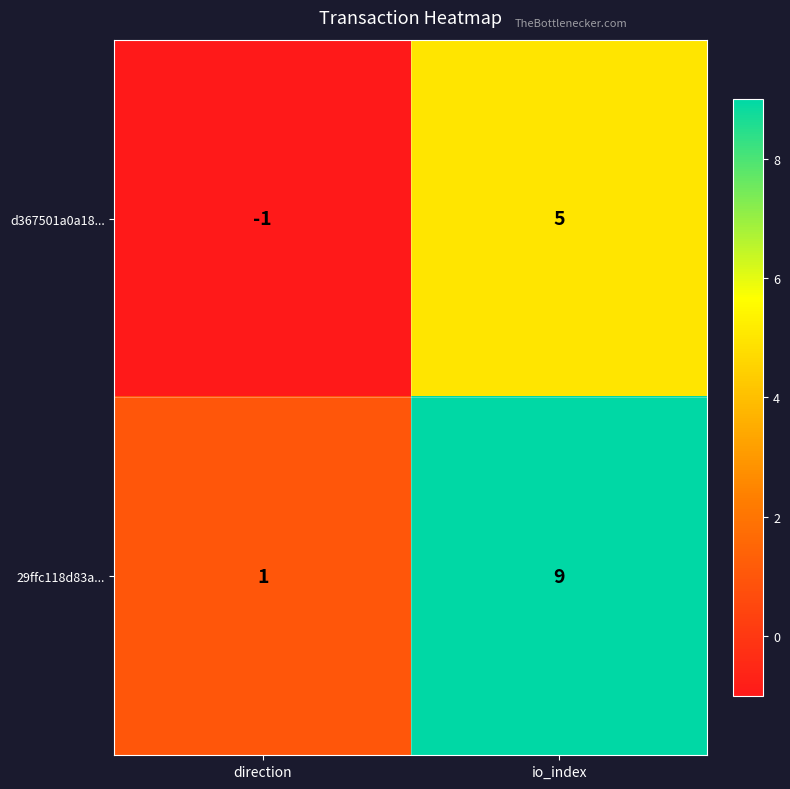

Which series has the widest spread of values?

29ffc118d83a...